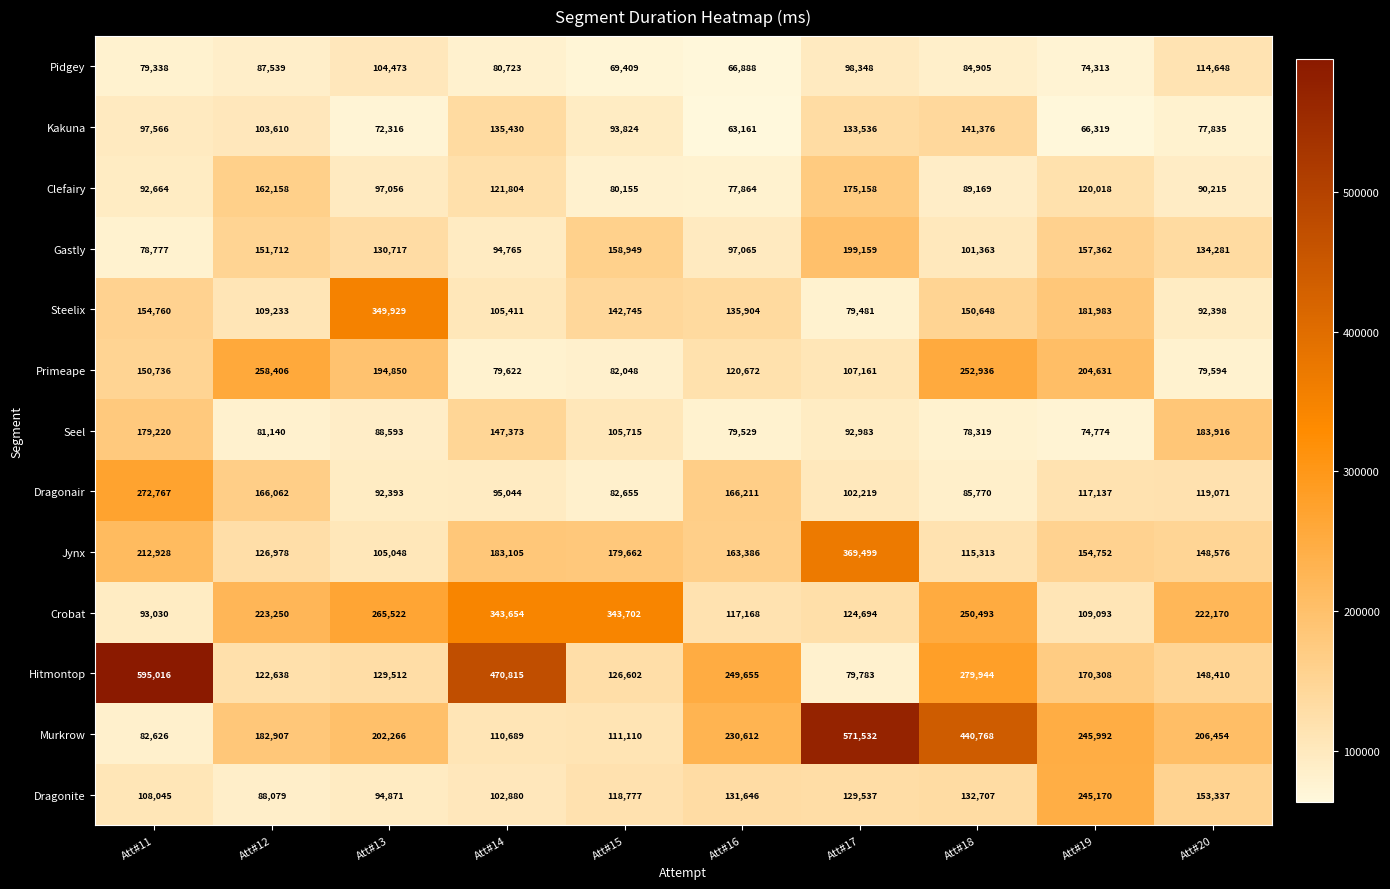

Between Att#18 and Att#19, which series saw the biggest shift?

Murkrow